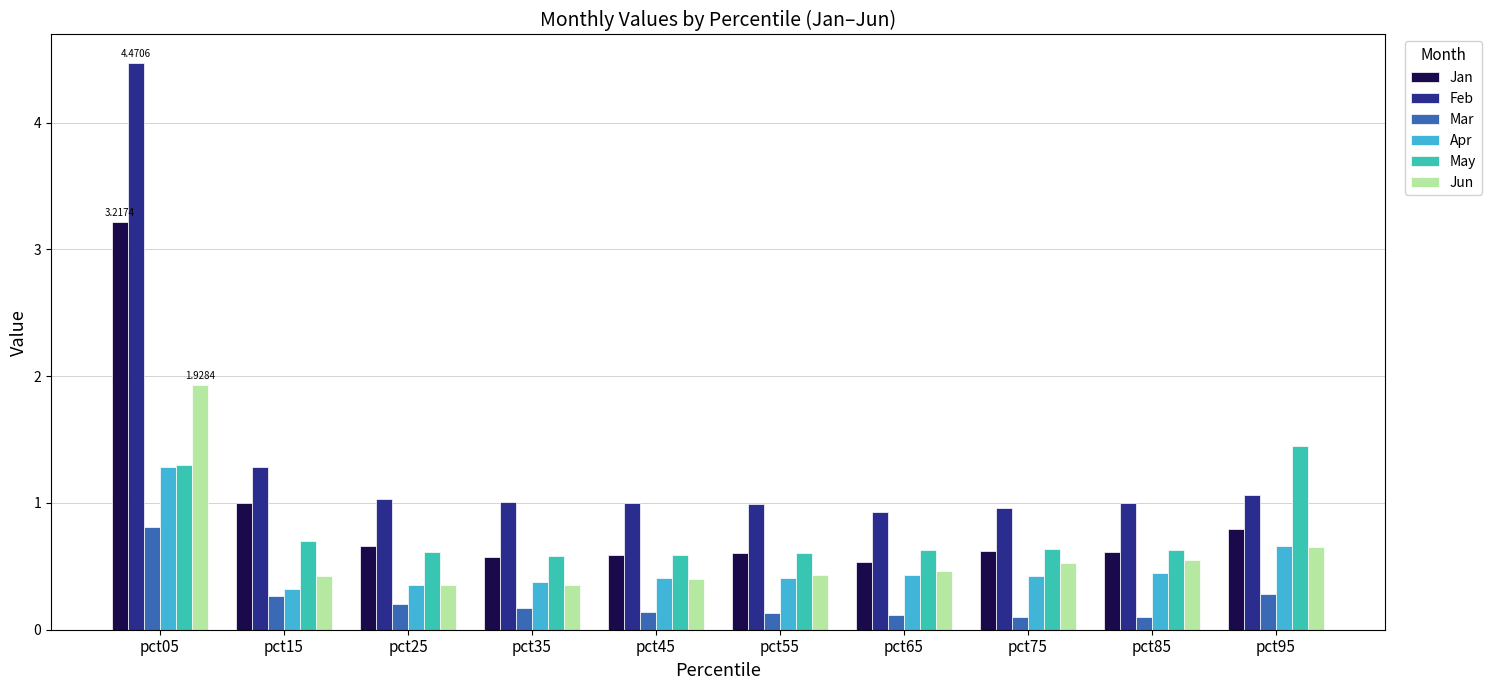

At which category is the sum across all series the highest?

pct05